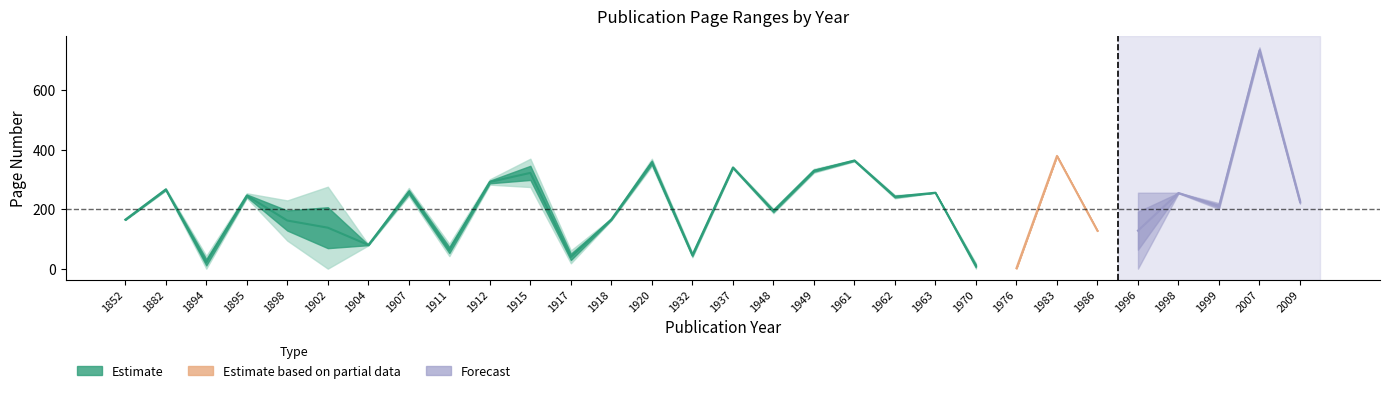

Count the number of categories in the chart.

30